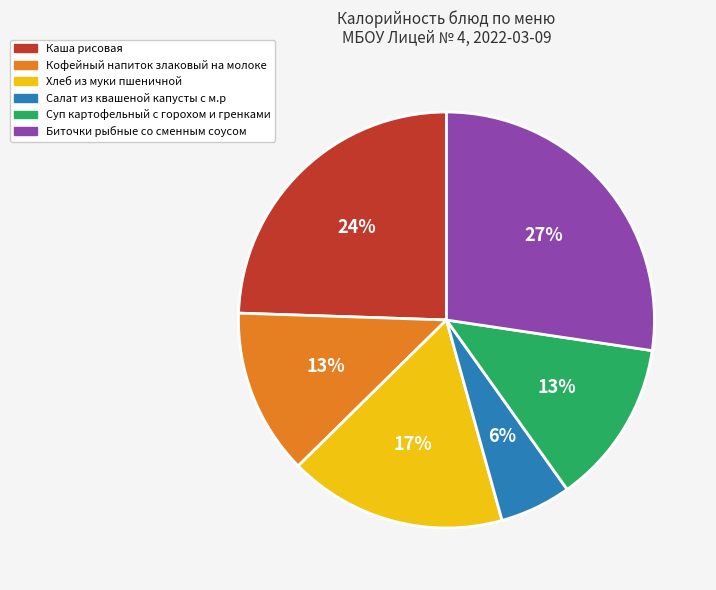

Which category has the smallest portion of the pie?

Салат из квашеной капусты с м.р